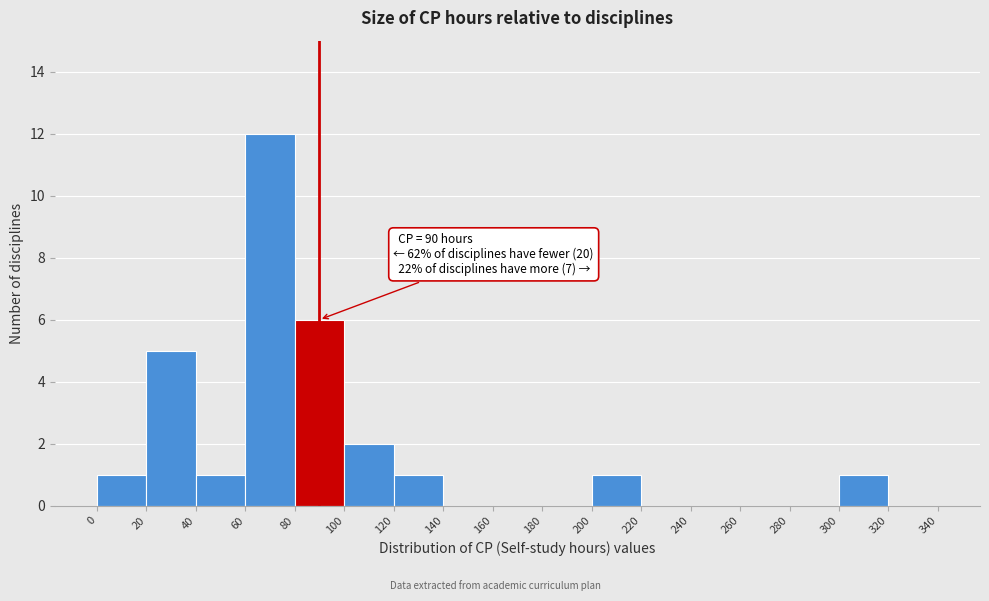

Which range on the x-axis has the tallest bar?

60 to 80